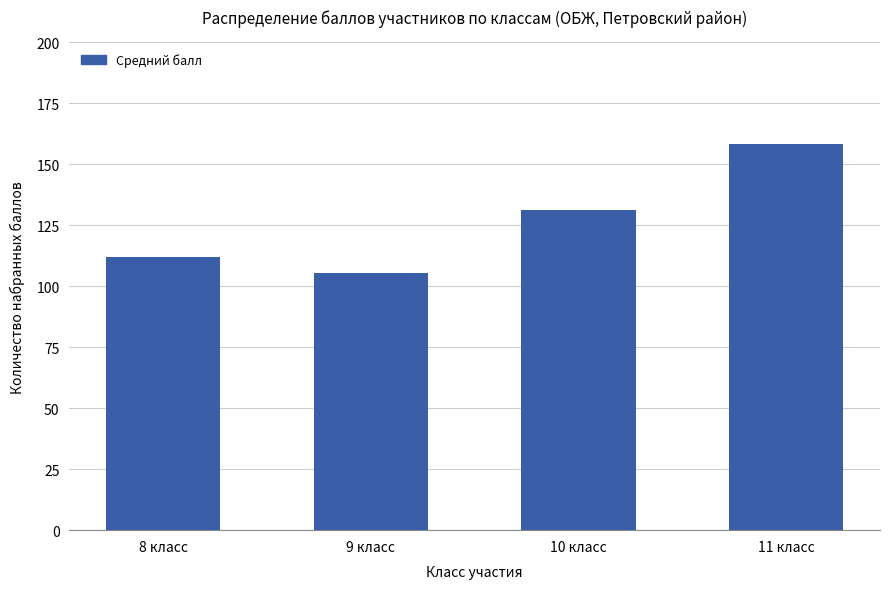

Rank the categories by value from lowest to highest.

9 класс, 8 класс, 10 класс, 11 класс